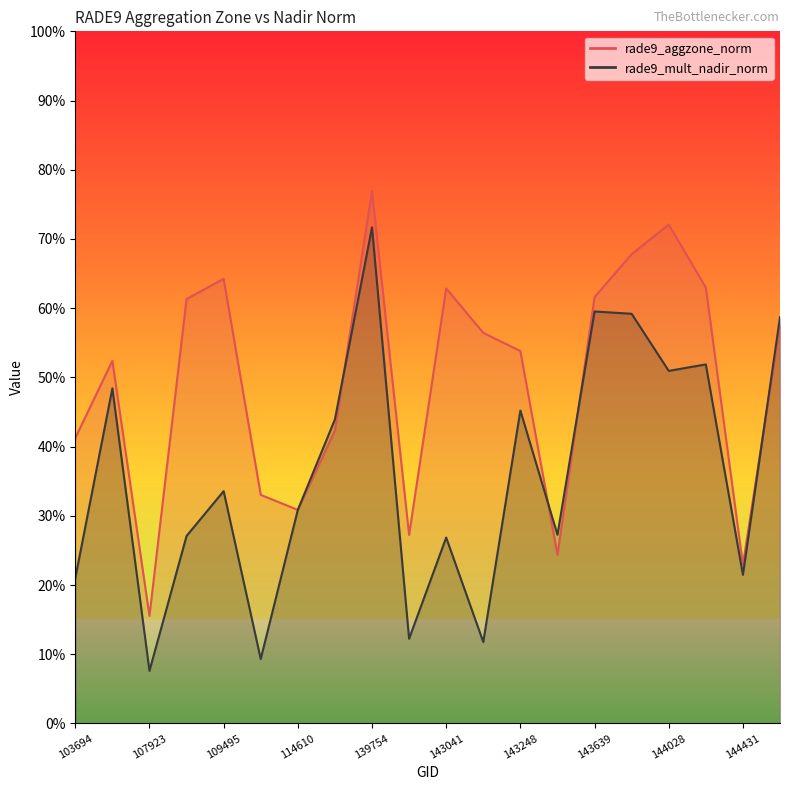

What is the sum of the rade9_aggzone_norm values at 140154 and 144431?

50.2